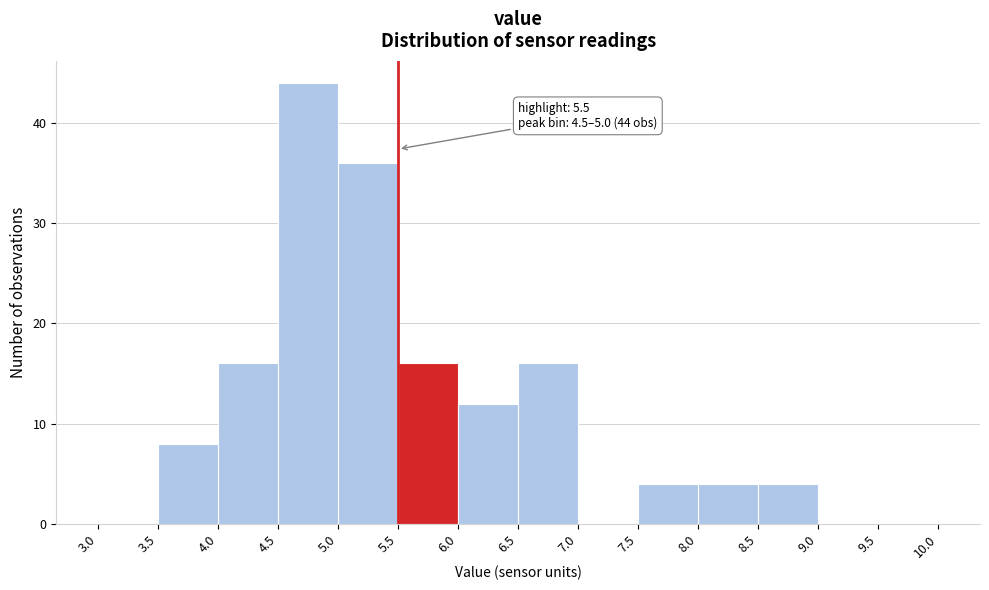

Over which range of the x-axis is the bar tallest?

4.5 to 5.0